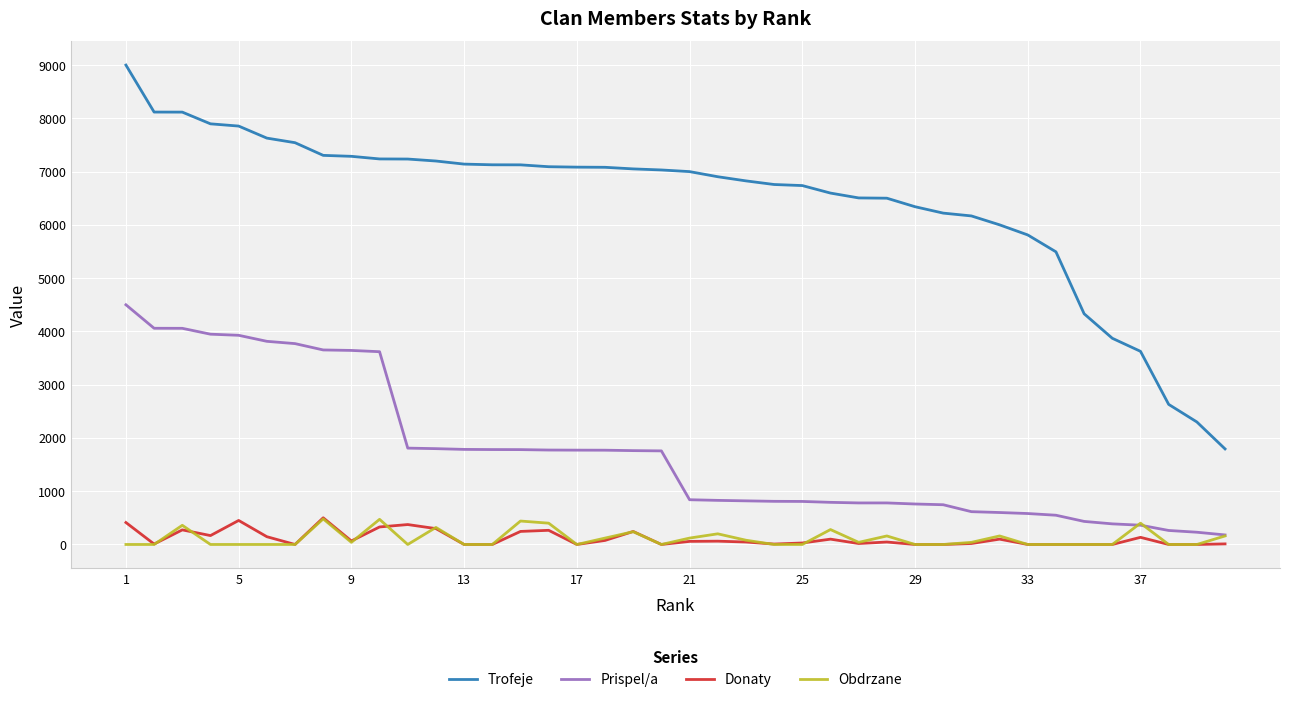

Which series has the largest range (max minus min)?

Trofeje